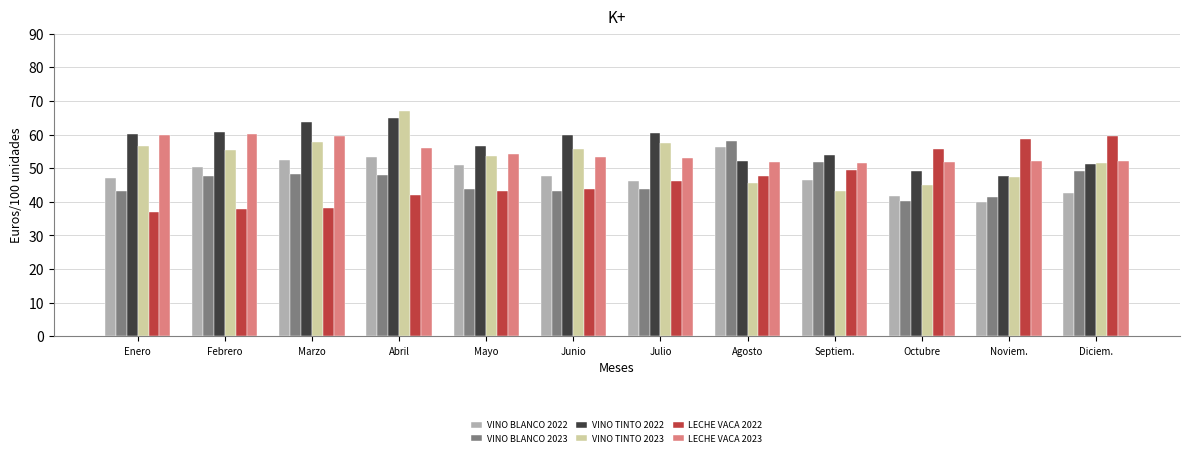

What is the spread (max minus min) of values at Diciem.?

17.1